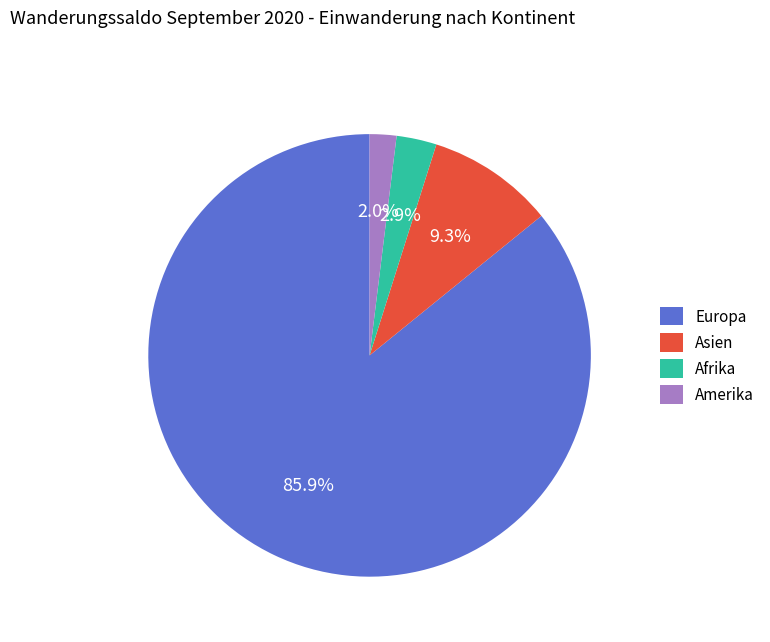

The Asien slice represents 9% of the pie. True or false?

True